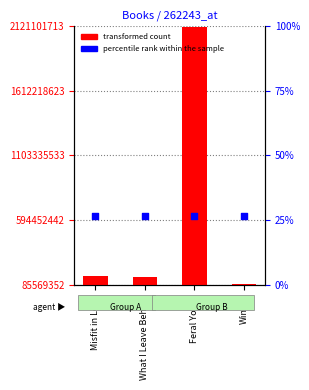

Which series has the largest total across all categories?

Key